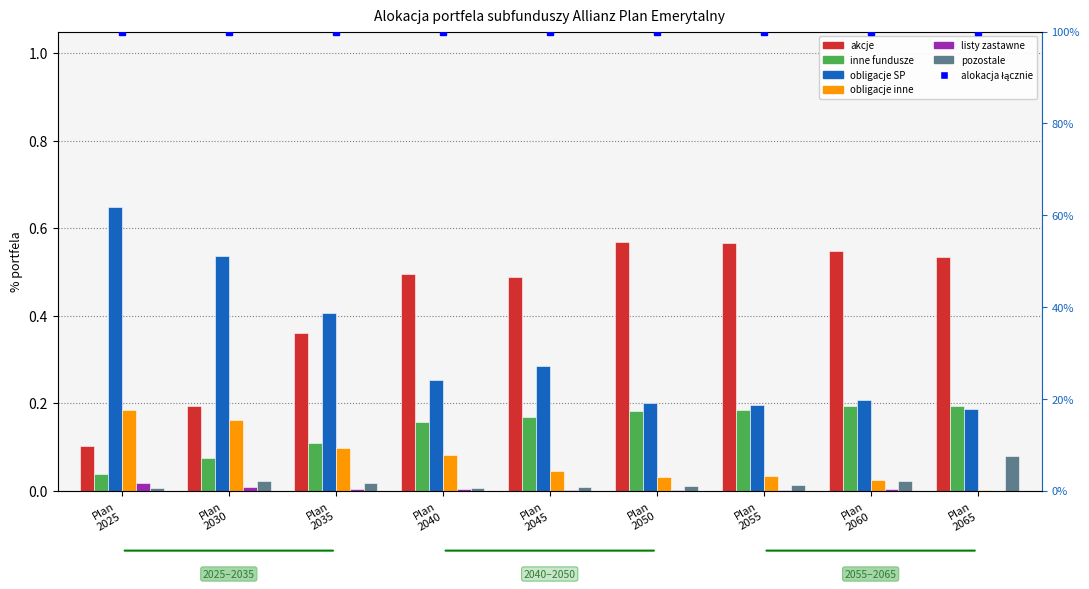

What is the sum of the obligacje SP values at Plan 2050 and Plan 2040?

0.5